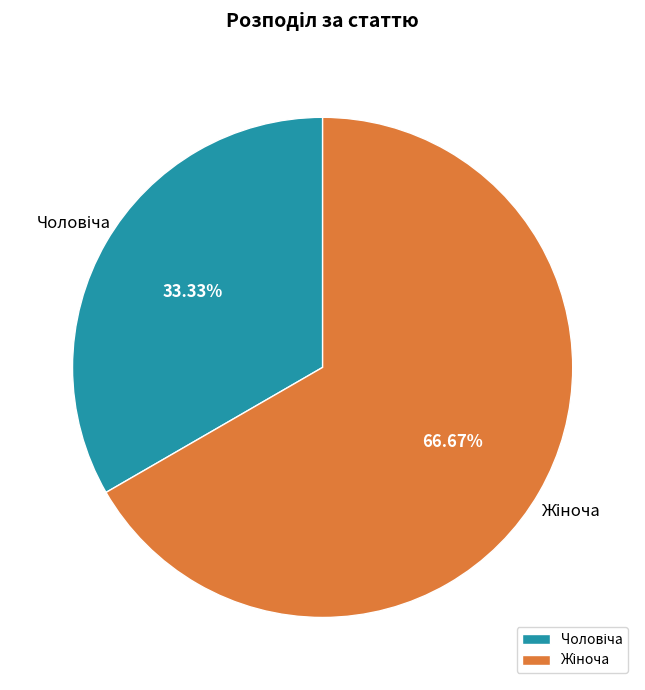

Is there a majority slice in this chart?

Yes